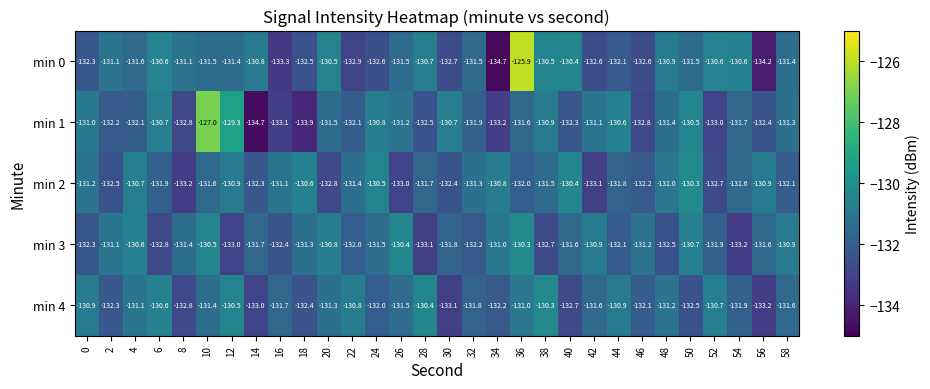

What is the spread (max minus min) of values at 0?

1.4